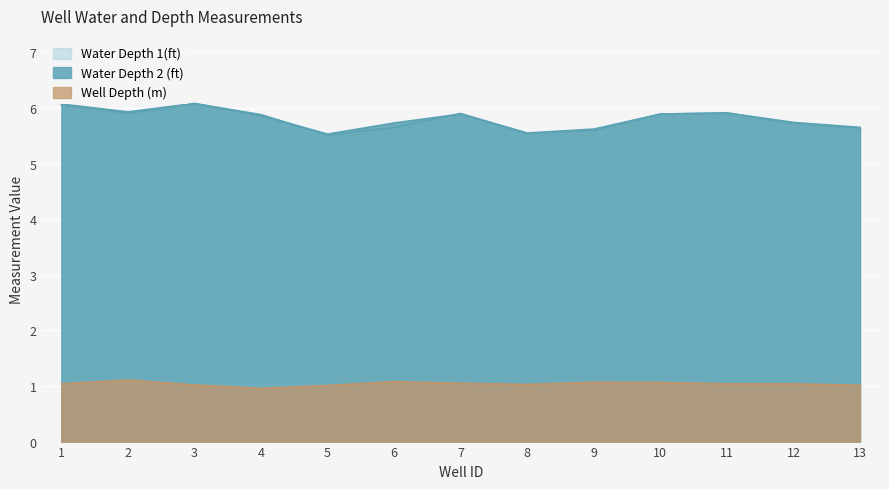

Which series has the largest total across all categories?

Water Depth 2 (ft)